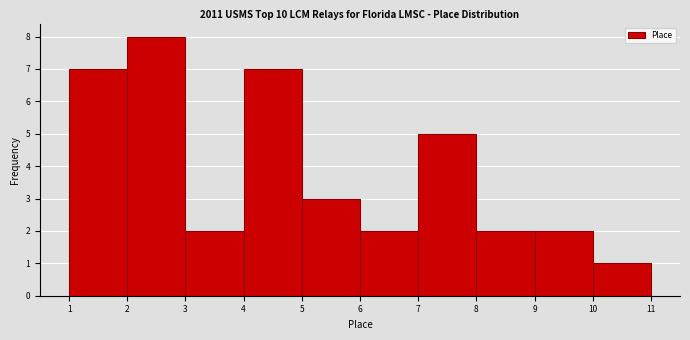

What is the height of the bar covering 10 to 11 on the x-axis? The values are not printed on the chart, so give them approximately, as read against the axis.

1